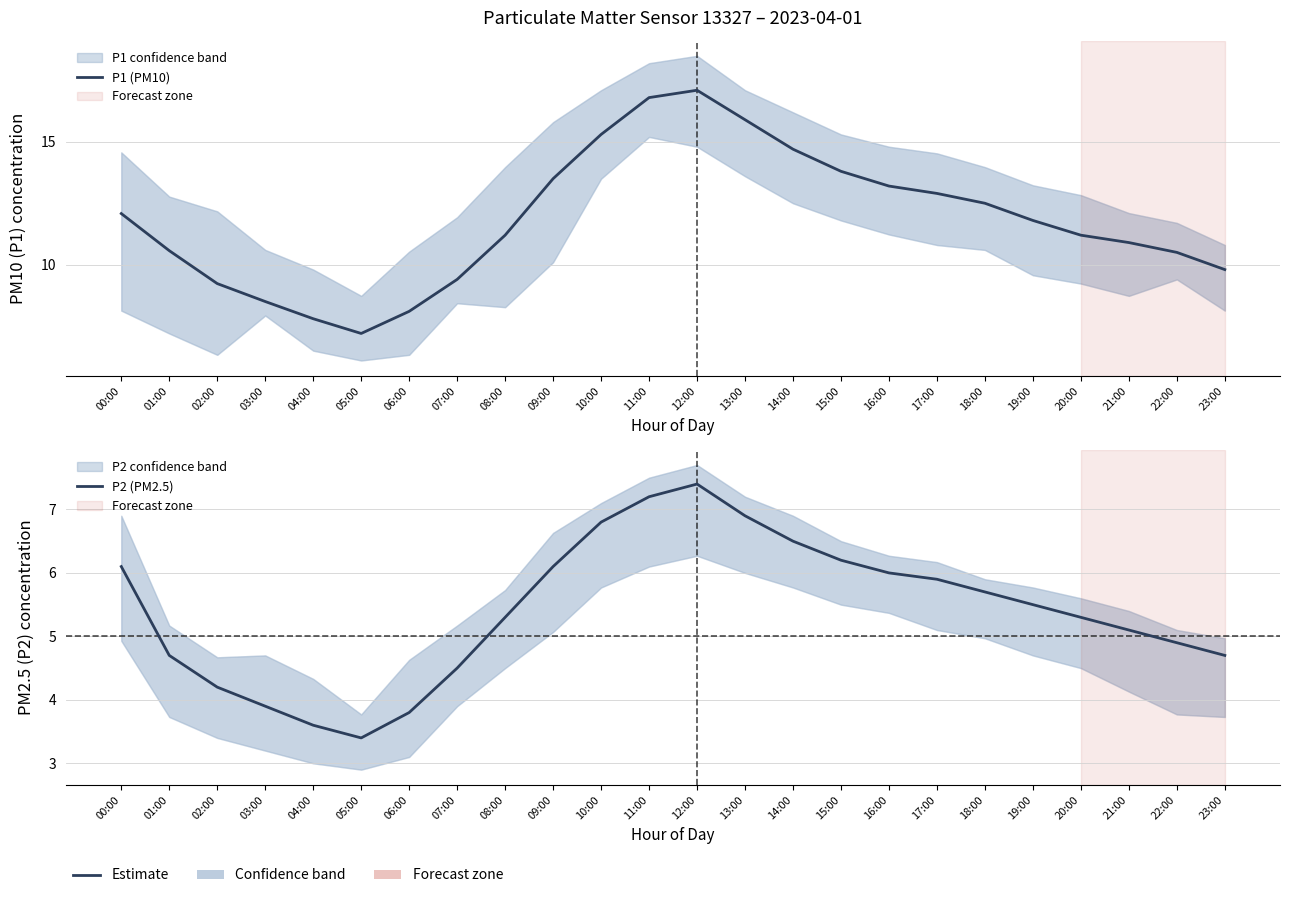

Is it true that P1 (PM10) equals 15.9 at 13:00?

True